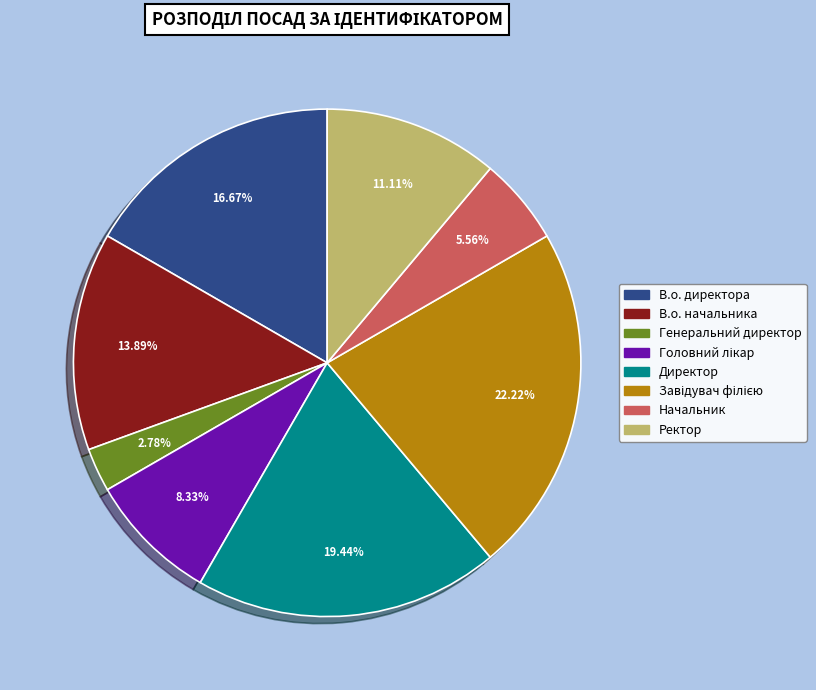

Is there any slice that represents more than half of the pie?

No